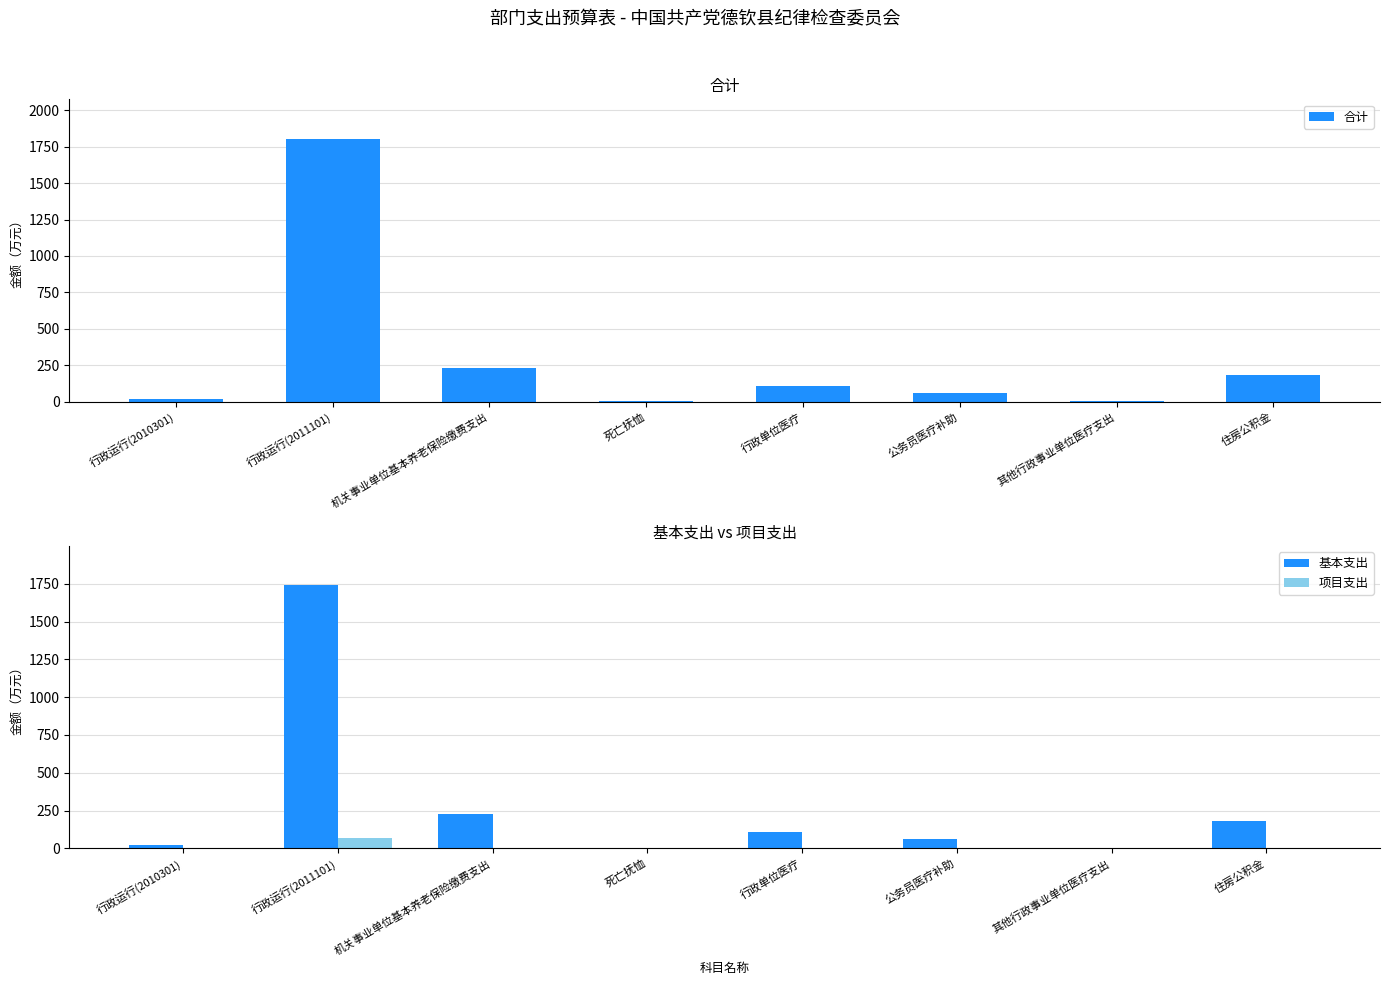

Which has a higher value, 行政运行(2011101) or 住房公积金?

行政运行(2011101)